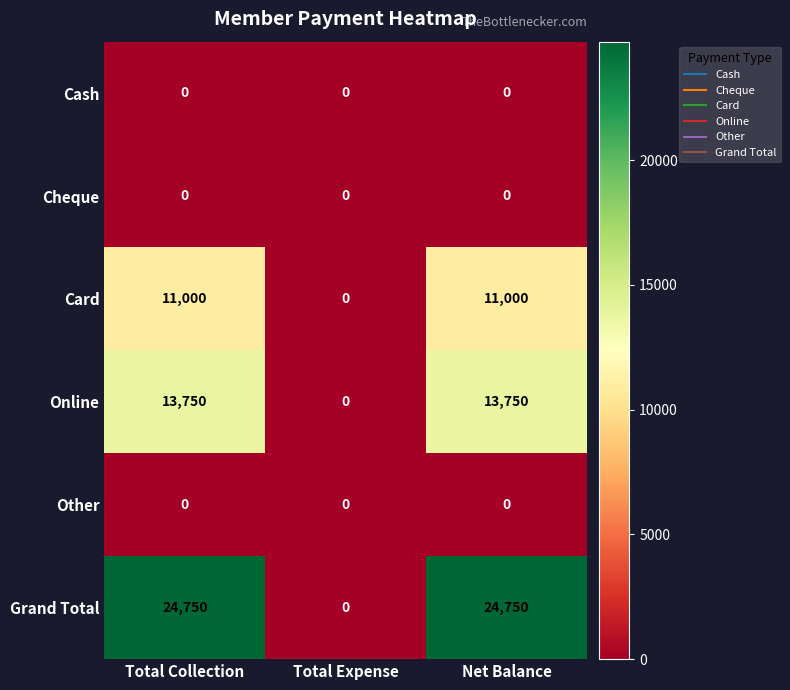

Is the value of Other at Total Collection greater than the value of Grand Total at Net Balance?

No